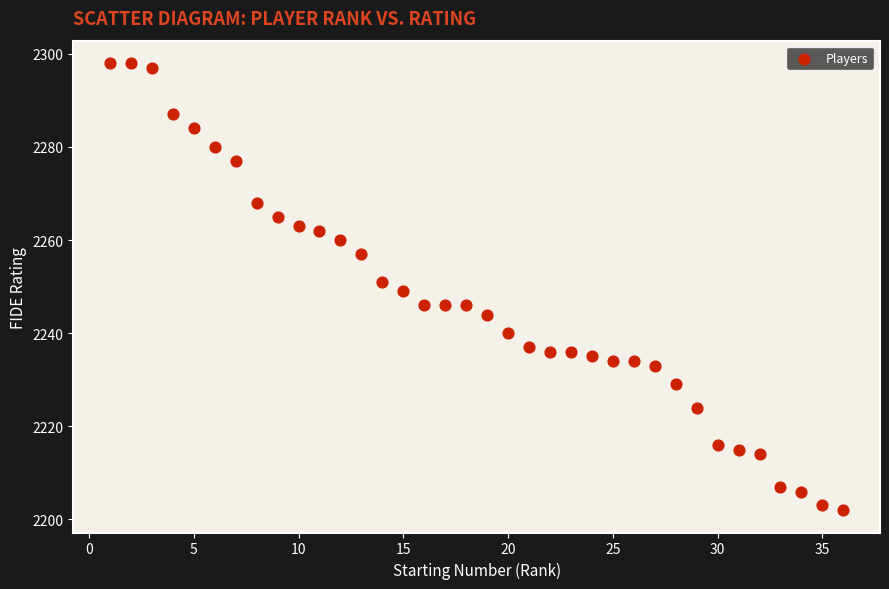

What is the range of Y values (max minus min)?

96